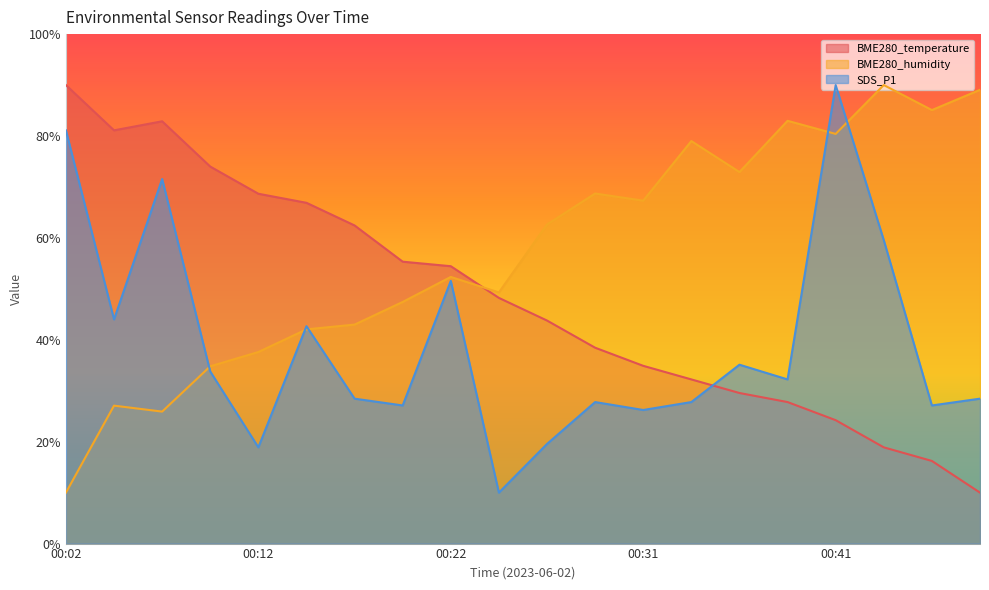

How many categories are shown in the chart?

20